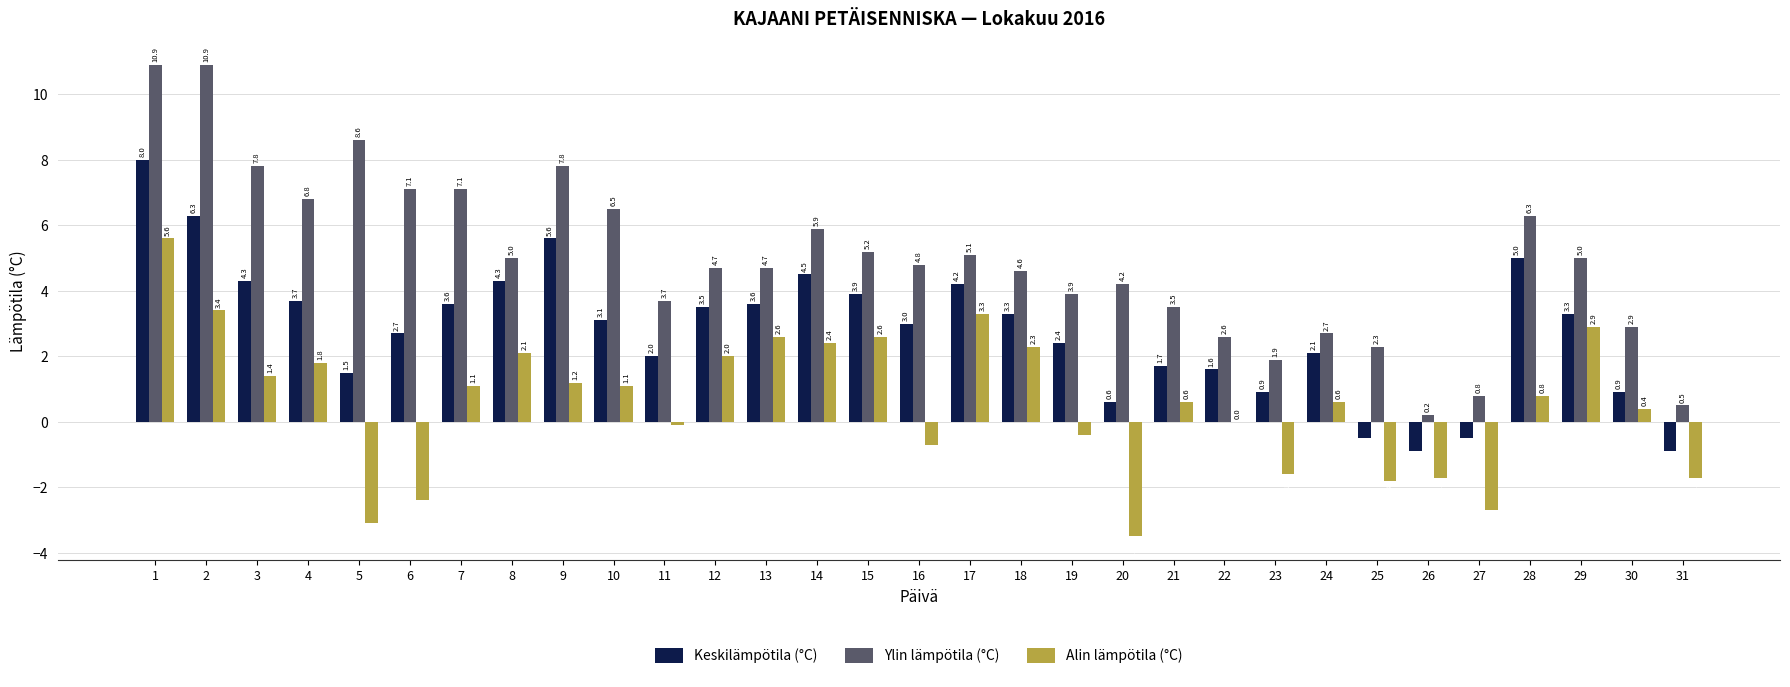

How many values in the Ylin lämpötila (°C) series exceed 4?

20